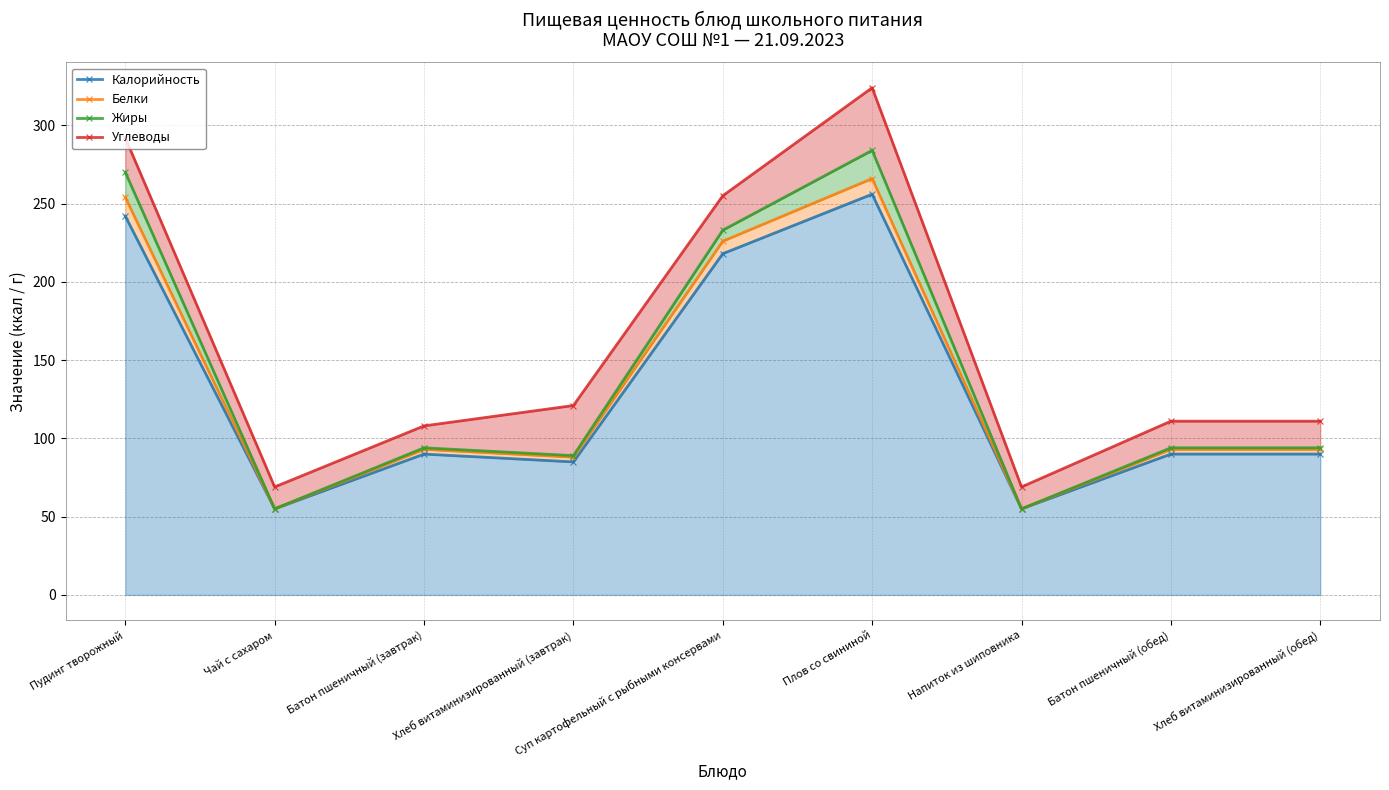

Count the number of categories in the chart.

9